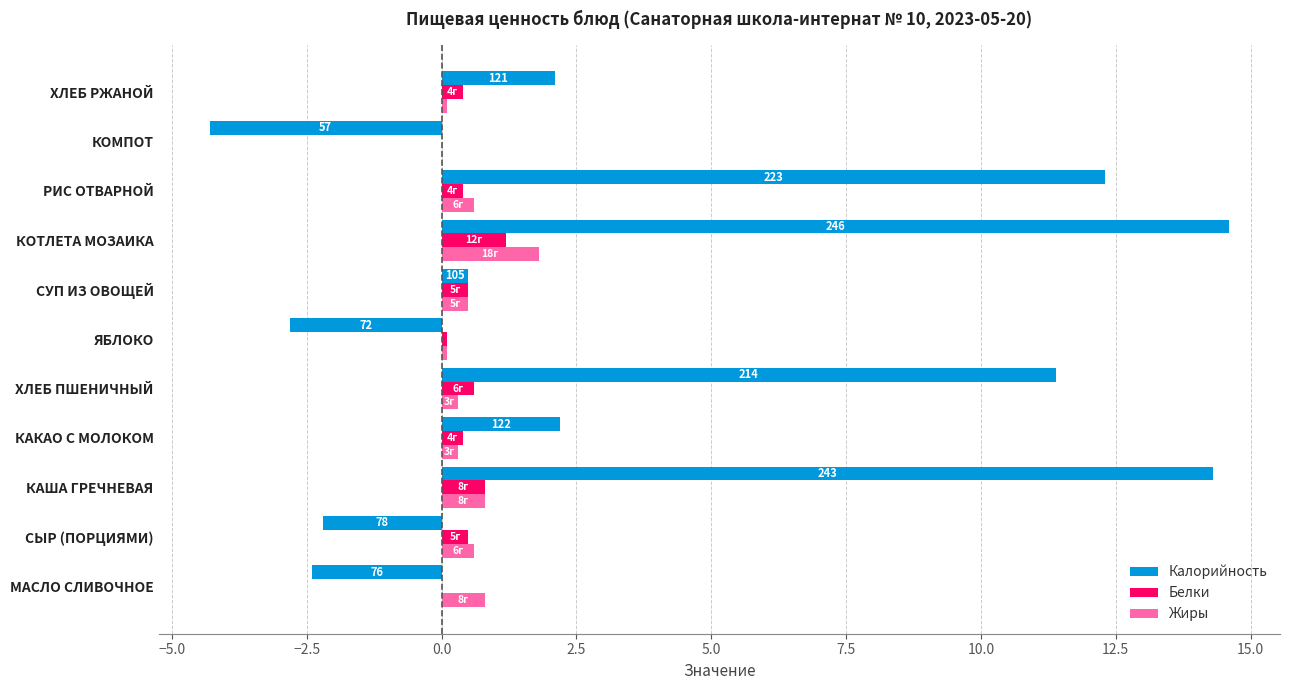

At which category is the sum across all series the highest?

КОТЛЕТА МОЗАИКА